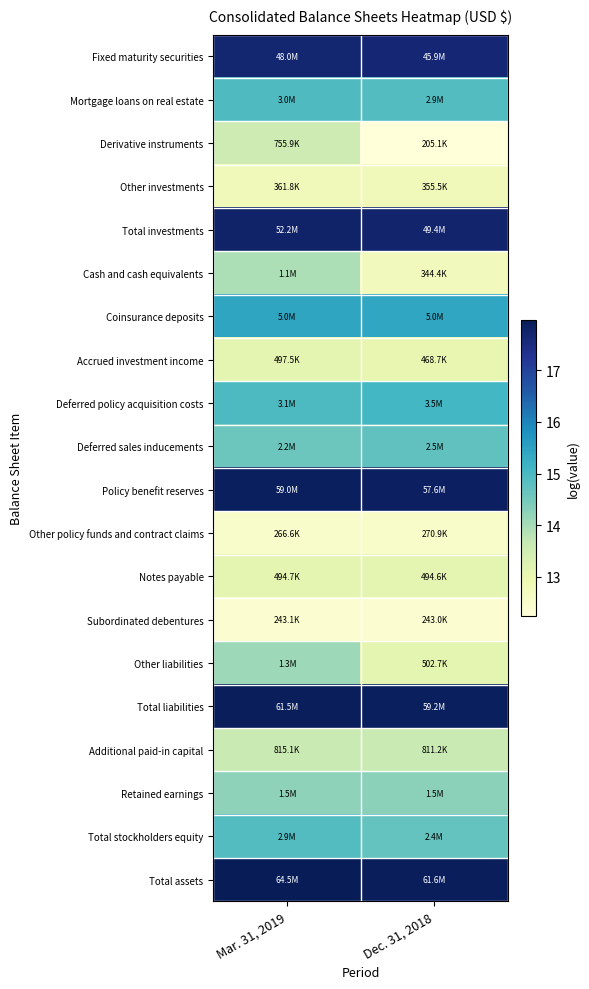

Reading left to right, what are all the values shown in this chart?

Fixed maturity securities: Mar. 31, 2019=17.7	Dec. 31, 2018=17.6
Mortgage loans on real estate: Mar. 31, 2019=14.9	Dec. 31, 2018=14.9
Derivative instruments: Mar. 31, 2019=13.5	Dec. 31, 2018=12.2
Other investments: Mar. 31, 2019=12.8	Dec. 31, 2018=12.8
Total investments: Mar. 31, 2019=17.8	Dec. 31, 2018=17.7
Cash and cash equivalents: Mar. 31, 2019=13.9	Dec. 31, 2018=12.7
Coinsurance deposits: Mar. 31, 2019=15.4	Dec. 31, 2018=15.4
Accrued investment income: Mar. 31, 2019=13.1	Dec. 31, 2018=13.1
Deferred policy acquisition costs: Mar. 31, 2019=15.0	Dec. 31, 2018=15.1
Deferred sales inducements: Mar. 31, 2019=14.6	Dec. 31, 2018=14.7
Policy benefit reserves: Mar. 31, 2019=17.9	Dec. 31, 2018=17.9
Other policy funds and contract claims: Mar. 31, 2019=12.5	Dec. 31, 2018=12.5
Notes payable: Mar. 31, 2019=13.1	Dec. 31, 2018=13.1
Subordinated debentures: Mar. 31, 2019=12.4	Dec. 31, 2018=12.4
Other liabilities: Mar. 31, 2019=14.1	Dec. 31, 2018=13.1
Total liabilities: Mar. 31, 2019=17.9	Dec. 31, 2018=17.9
Additional paid-in capital: Mar. 31, 2019=13.6	Dec. 31, 2018=13.6
Retained earnings: Mar. 31, 2019=14.2	Dec. 31, 2018=14.3
Total stockholders equity: Mar. 31, 2019=14.9	Dec. 31, 2018=14.7
Total assets: Mar. 31, 2019=18.0	Dec. 31, 2018=17.9